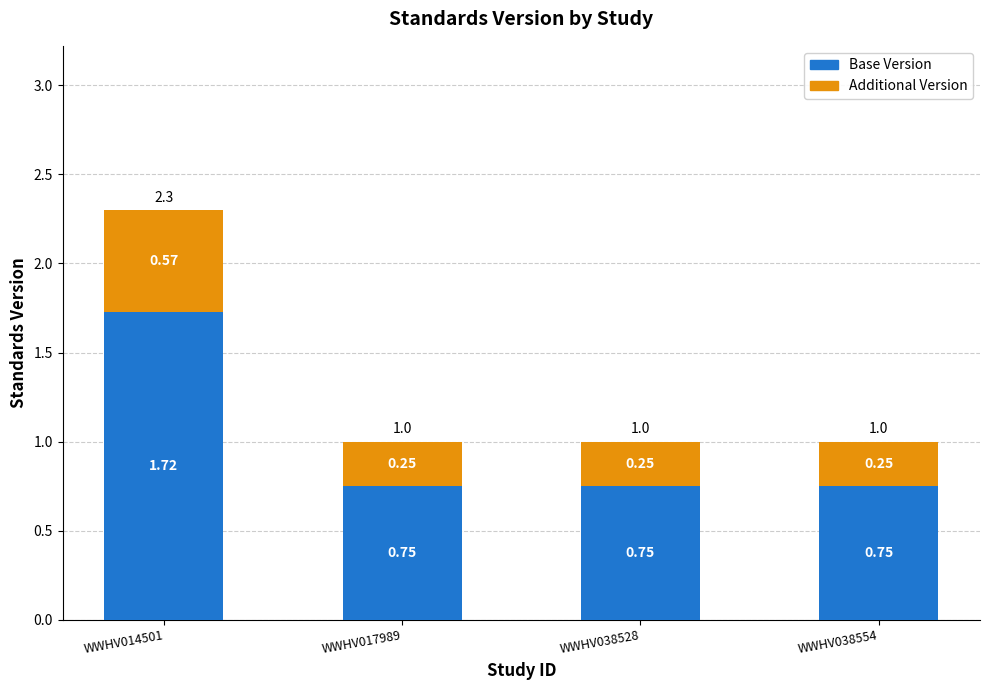

What is the difference between the maximum and second lowest values in the Base Version series?

1.0